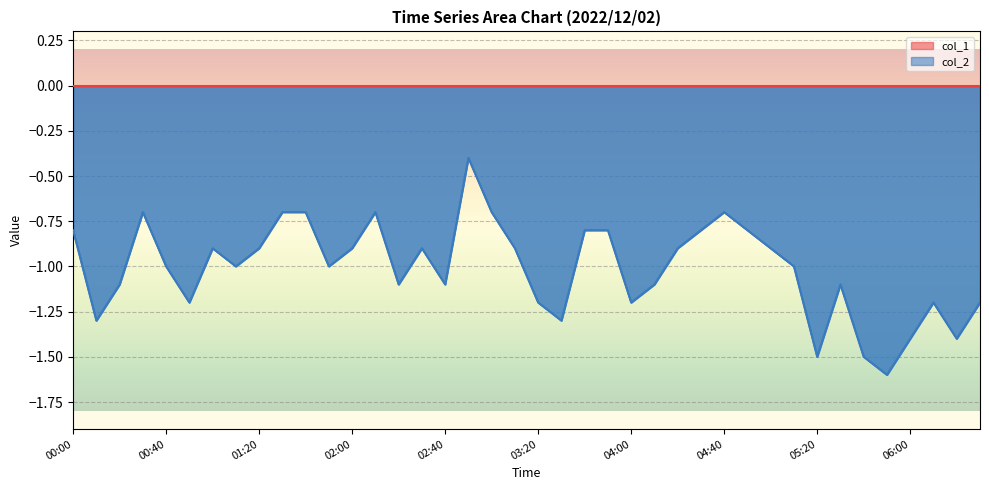

What is the minimum value shown in the chart?

-1.6